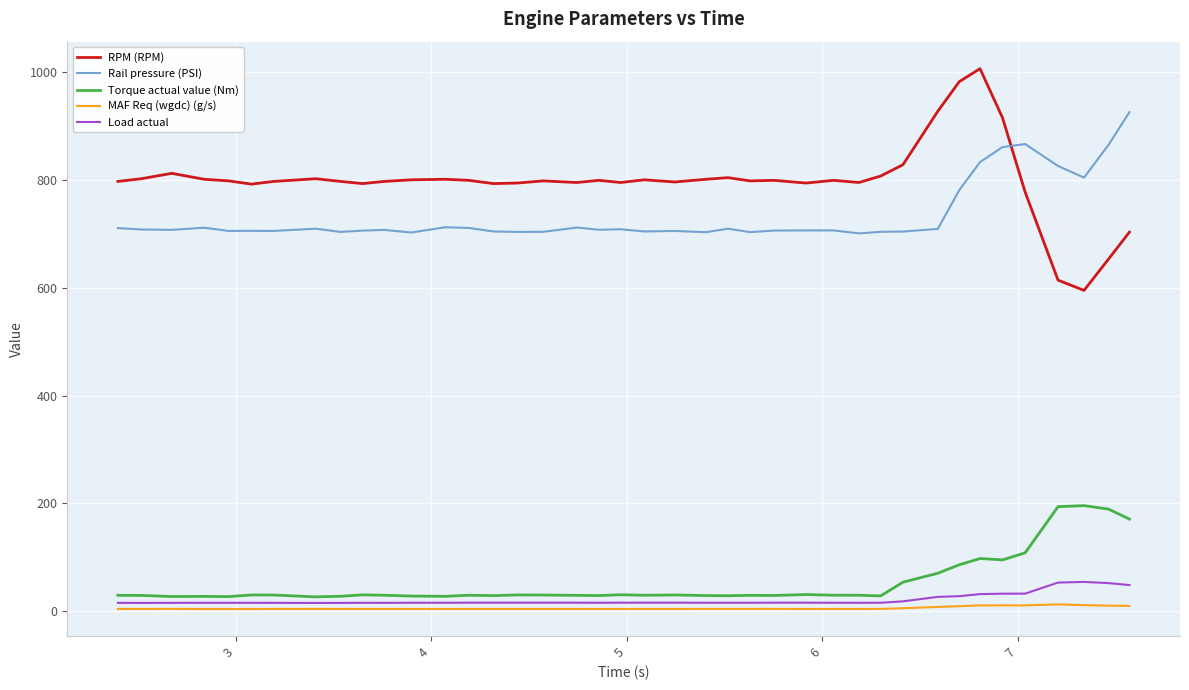

What is the difference between the maximum and minimum values in the Torque actual value (Nm) series?

169.1